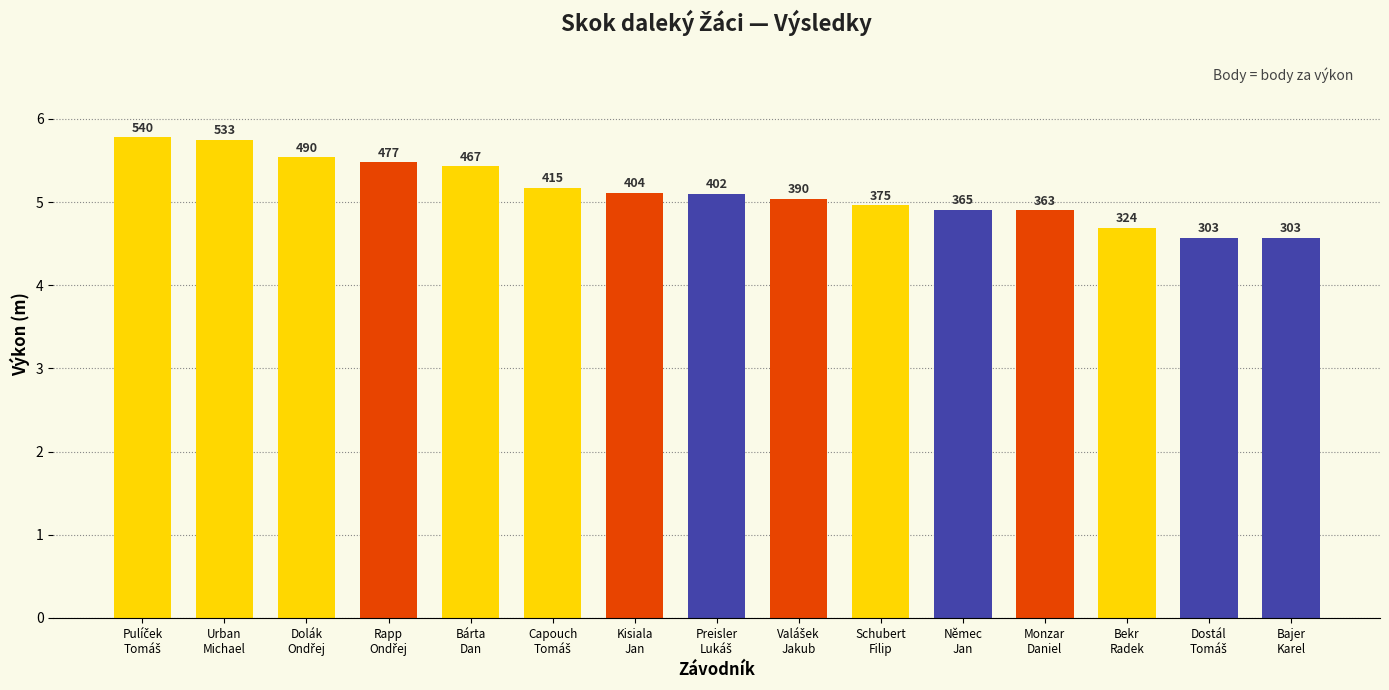

What is the ratio of the value at Rapp
Ondřej to the value at Dolák
Ondřej?

1.0